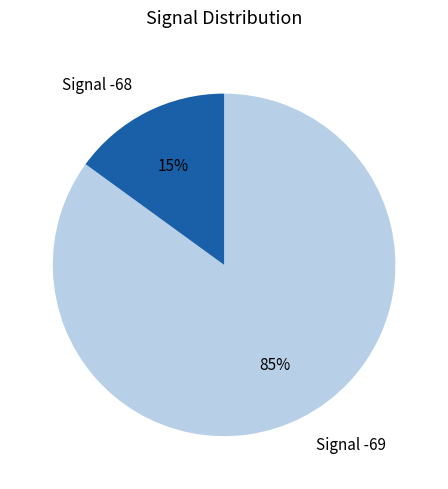

Count the number of slices in the pie.

2